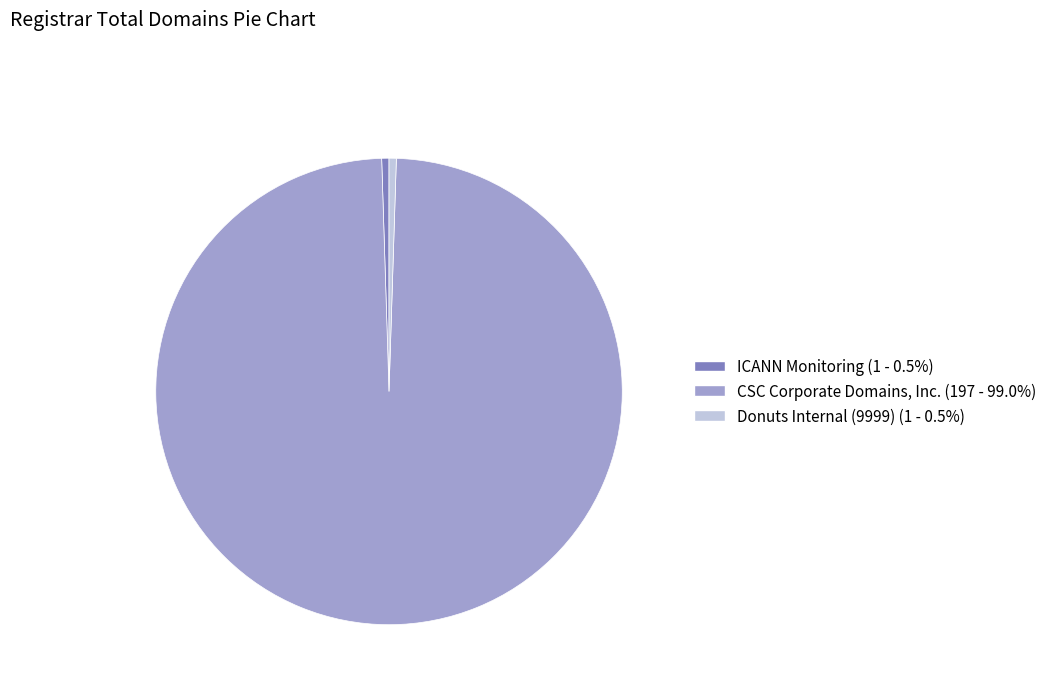

Does Donuts Internal (9999) represent more than half of the total?

No